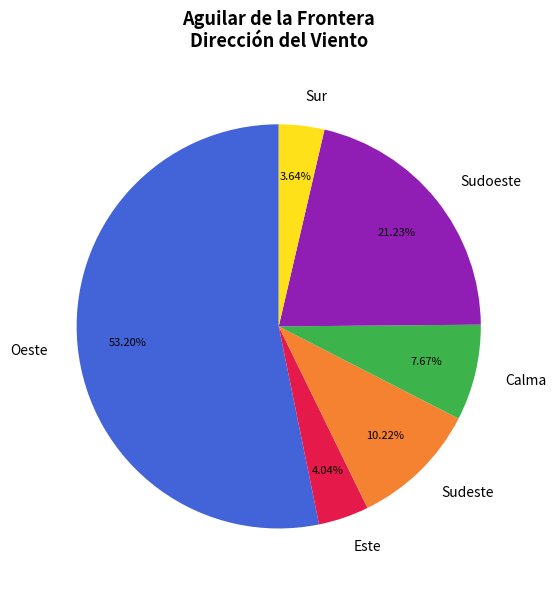

Which category has the biggest portion of the pie?

Oeste